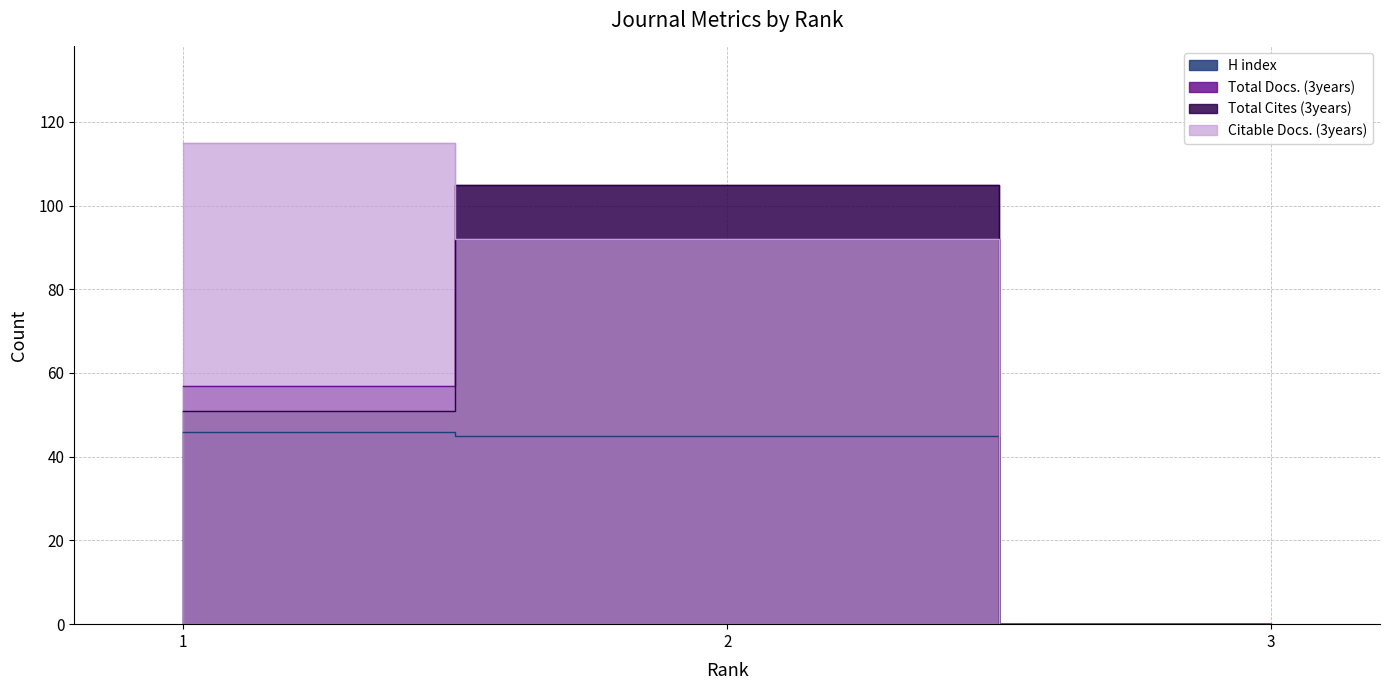

Rank the series at 2 from highest to lowest value.

Total Cites (3years), Total Docs. (3years), Citable Docs. (3years), H index